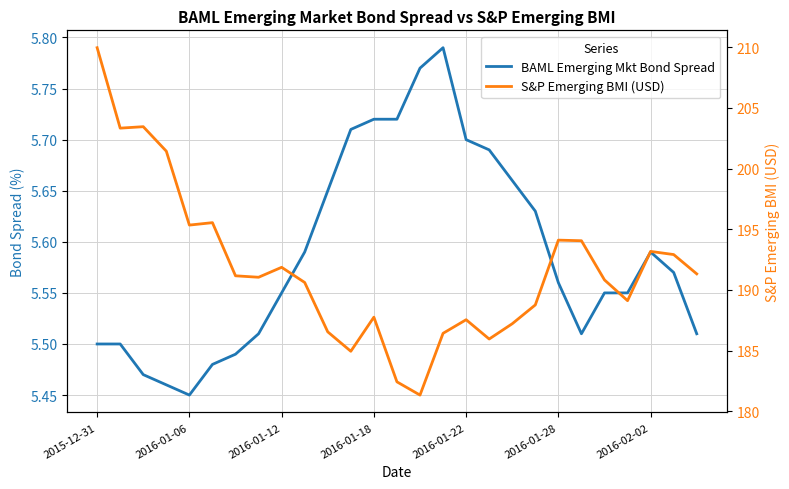

What is the minimum value shown in the chart?

5.5